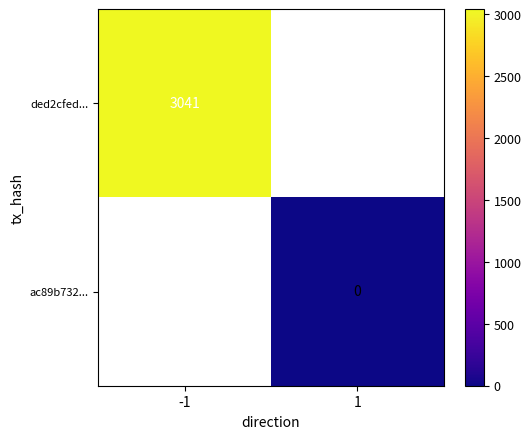

Is it true that ded2cfed... equals 3981 at -1?

False